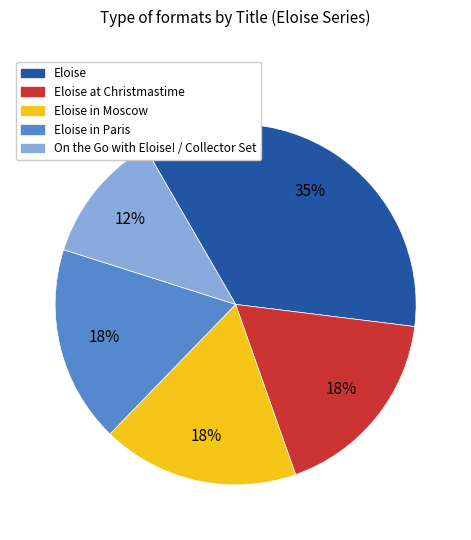

To the nearest percent, what is the average slice percentage?

20%